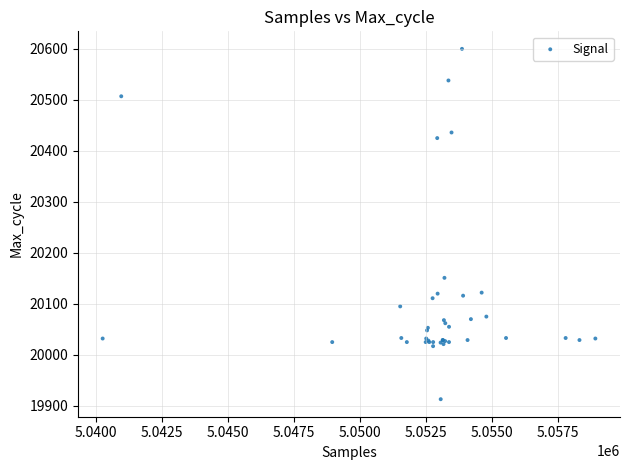

What Y value in the scatter plot is closest to 20256?

20151